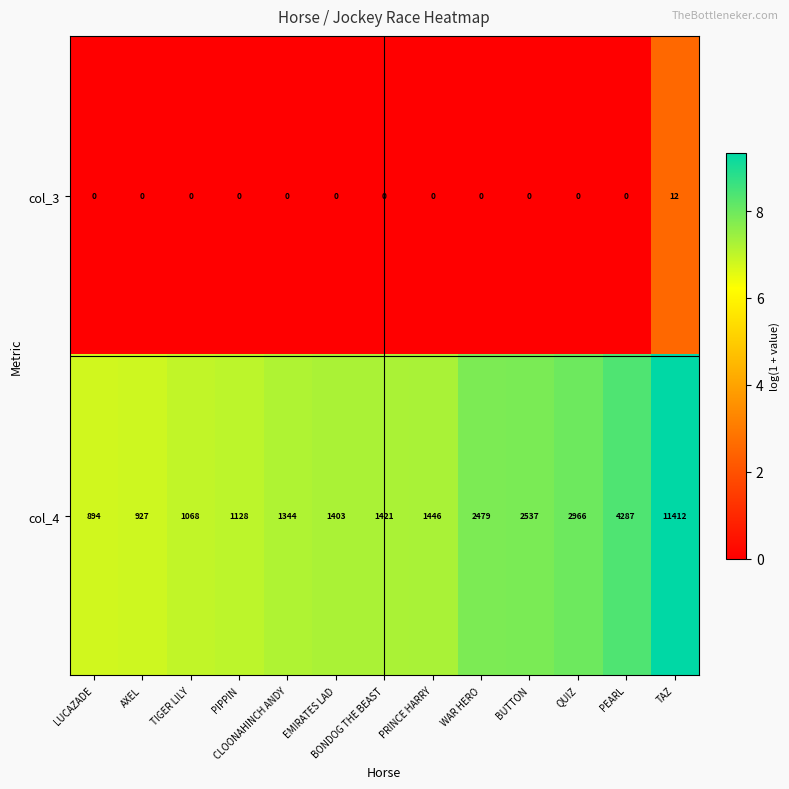

What is the average value of the col_4 series?

2562